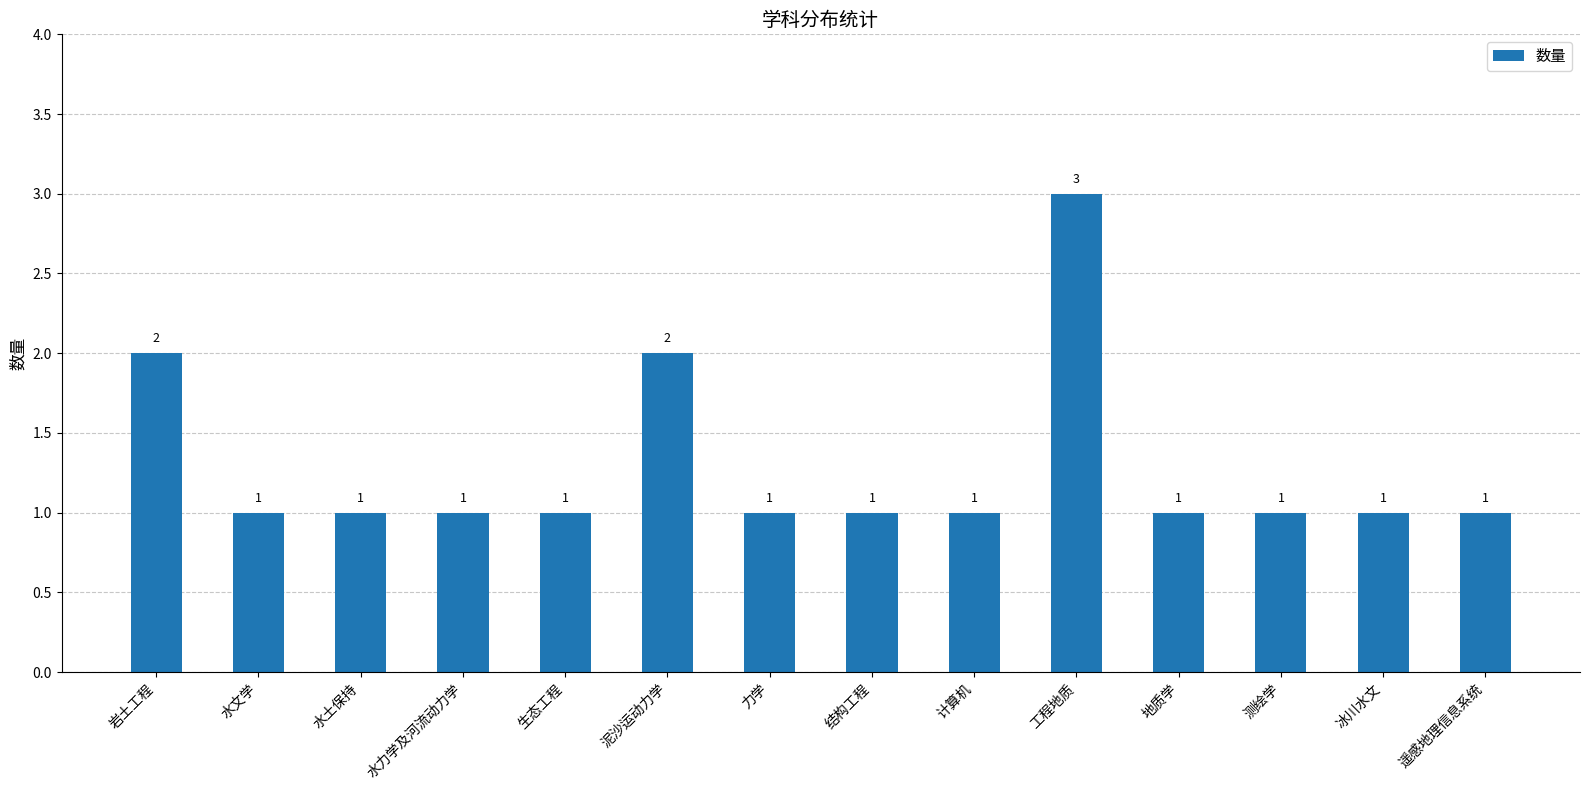

The chart shows a value of 1 at 水文学. True or false?

True